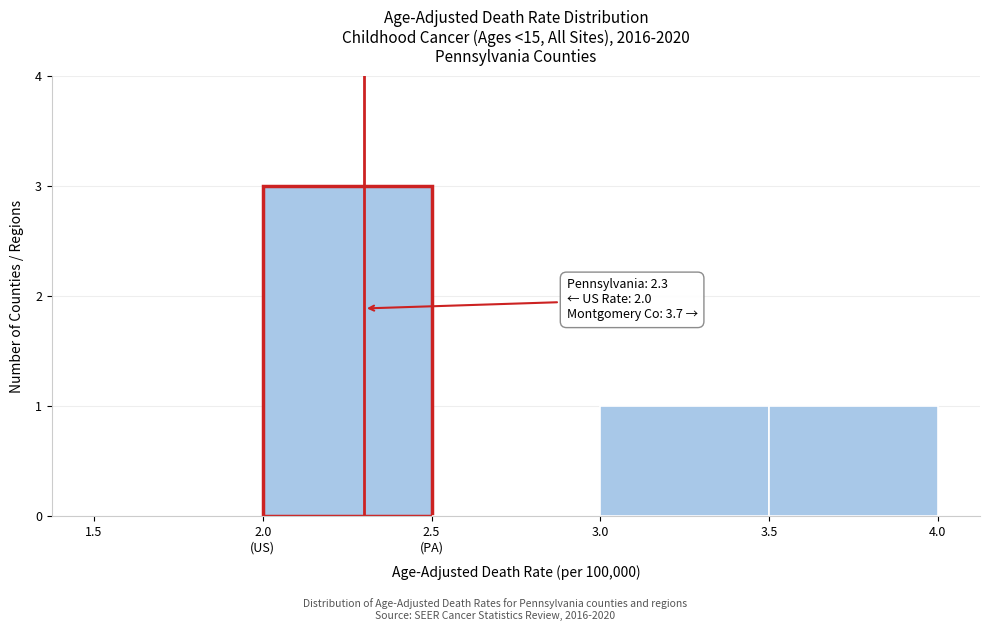

The chart shows a value of 0 at 1.5. True or false?

True